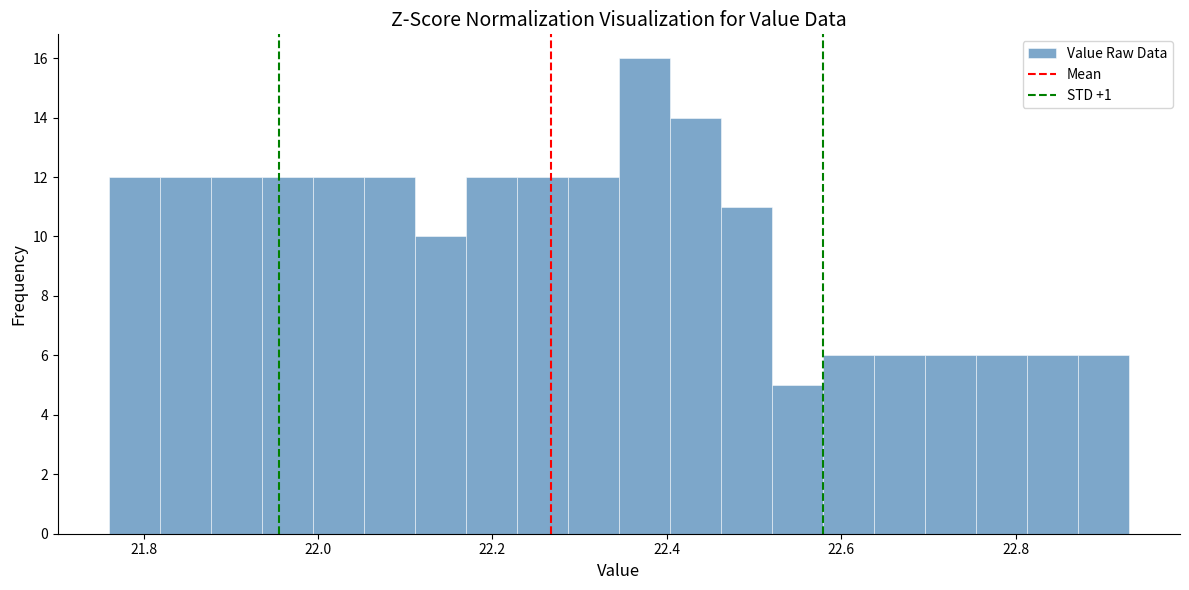

Around what value on the x-axis is the tallest bar? Give the approximate position of its centre, as read against the axis.

22.38